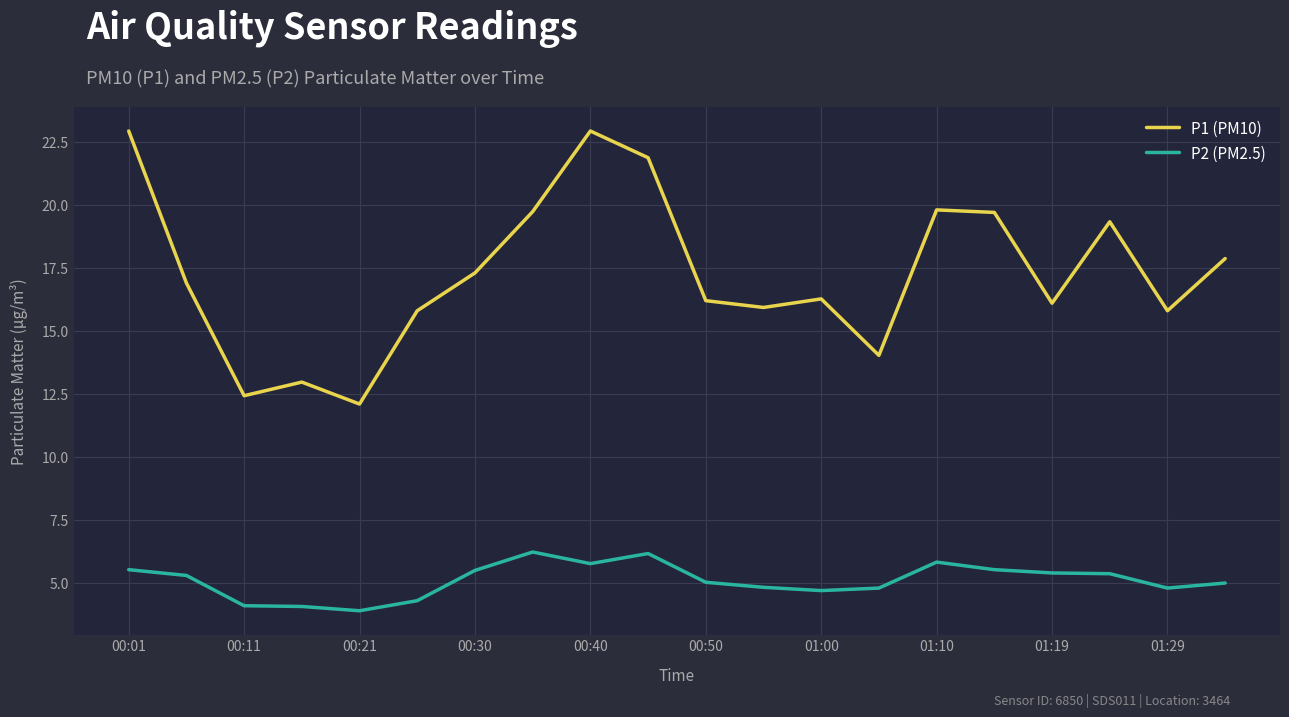

True or false: P1 (PM10) and P2 (PM2.5) intersect in this chart.

False